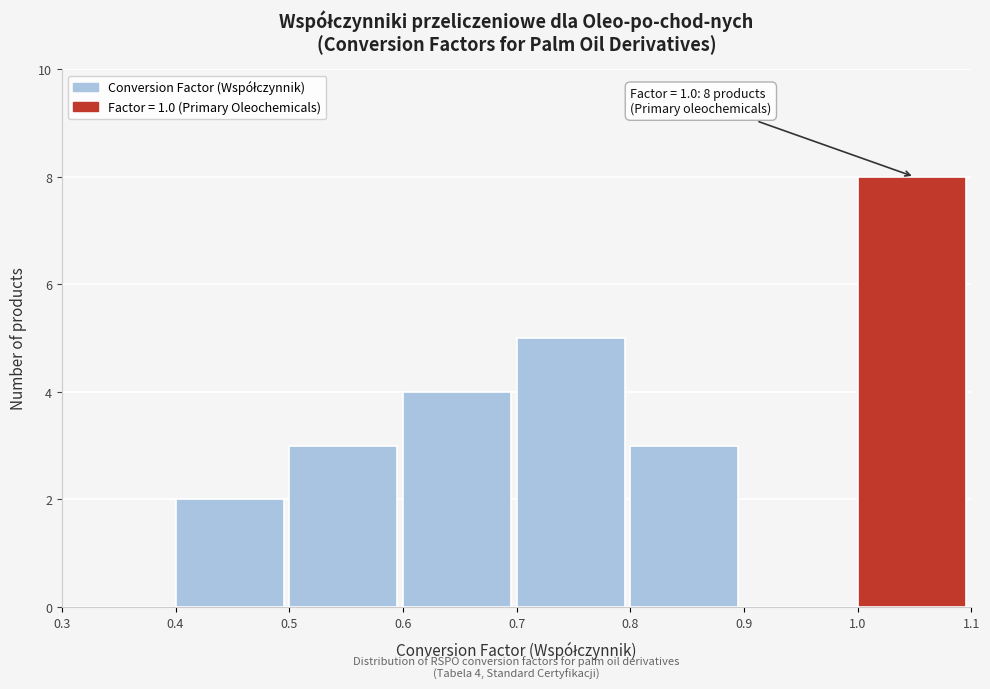

Which range on the x-axis has the tallest bar?

1.0 to 1.1